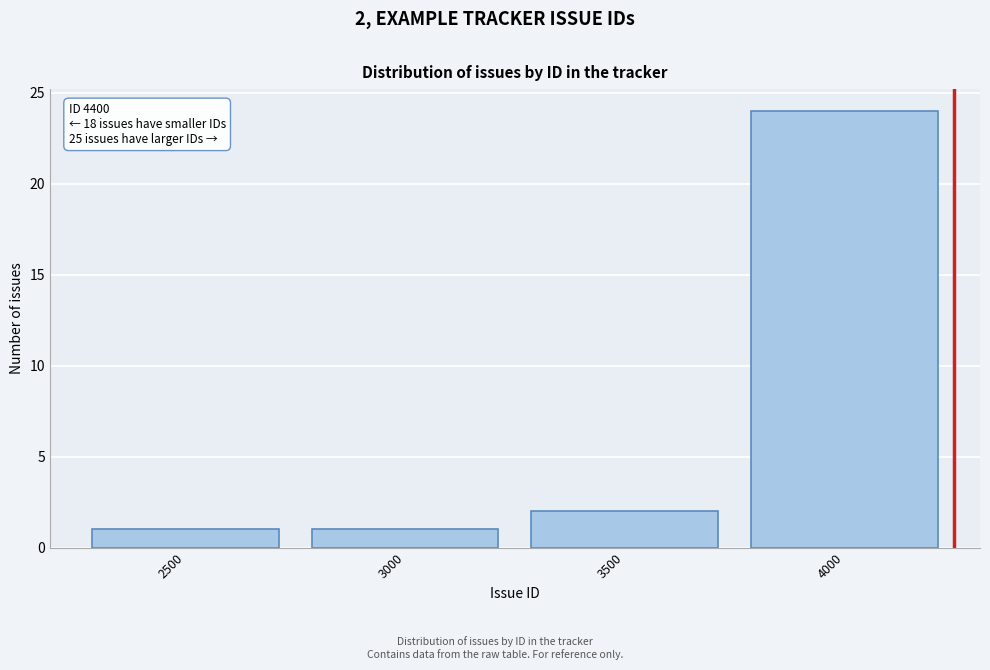

Reading left to right, extract all data points from this chart.

2500=1	3000=1	3500=2	4000=24